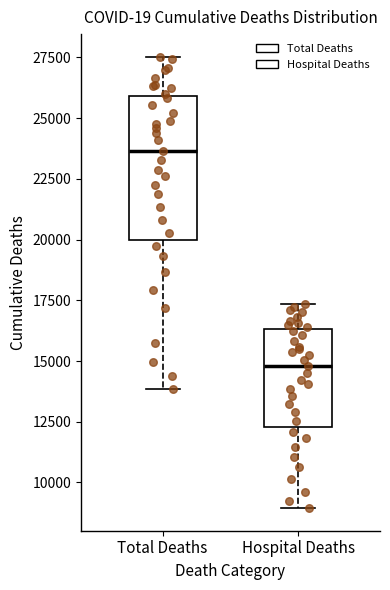

Where is the upper edge of the box for Total Deaths on the y-axis? The values are not printed on the chart, so give them approximately, as read against the axis.

26000